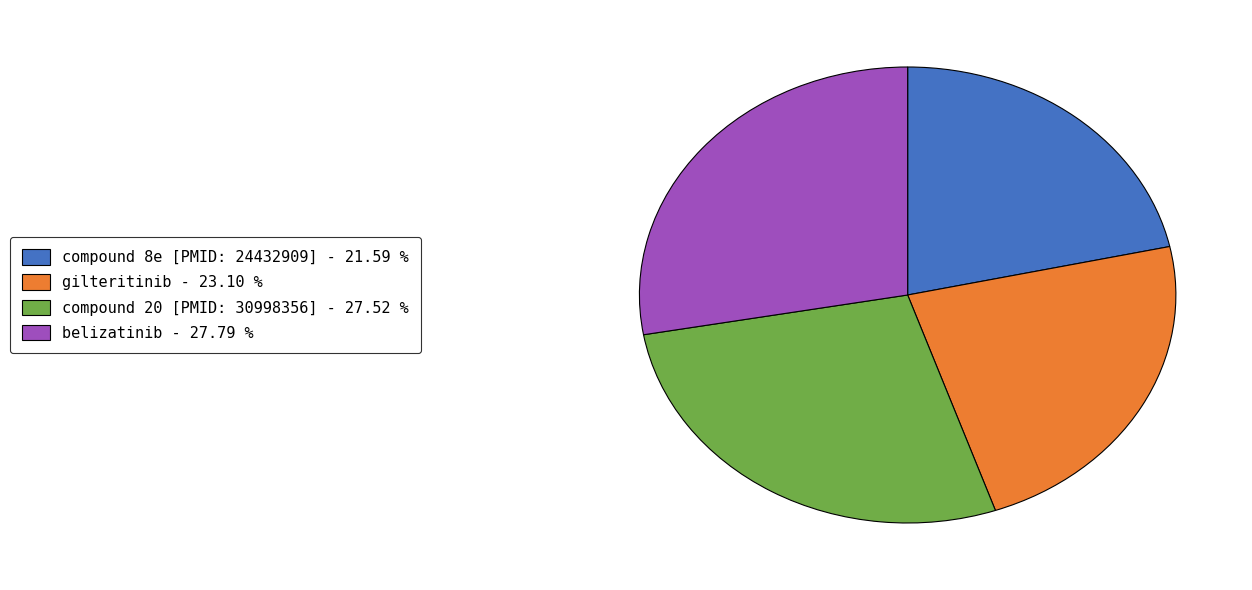

Count the number of slices in the pie.

4